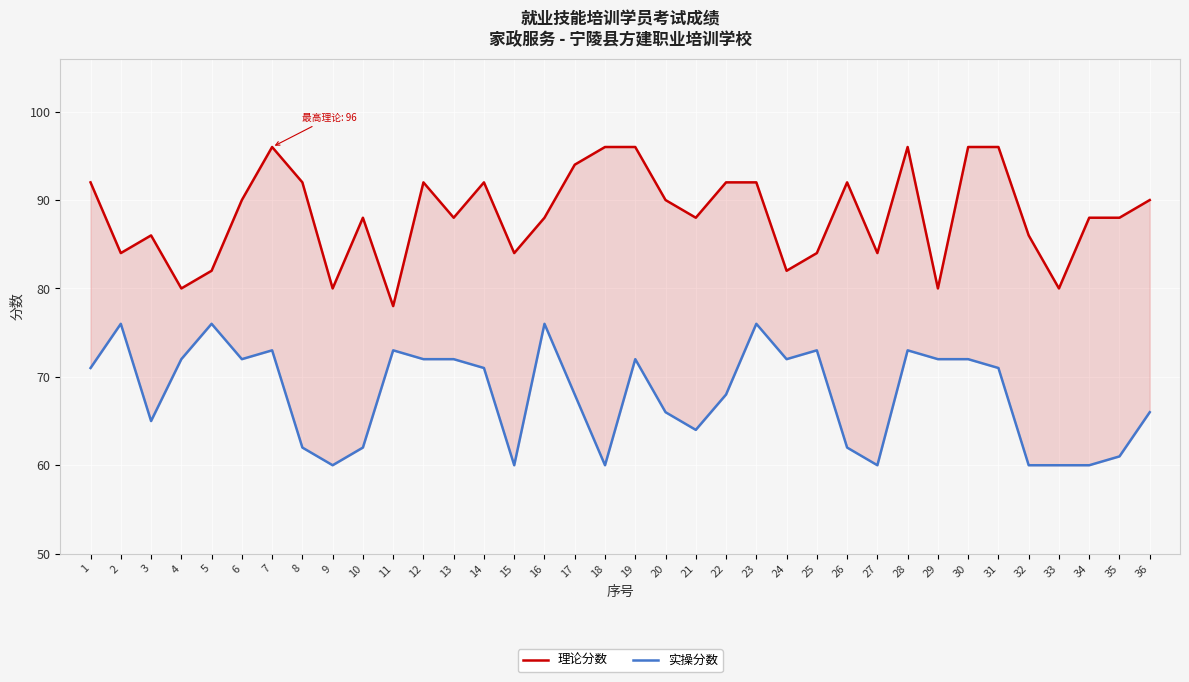

Between 36 and 7, which is larger?

7